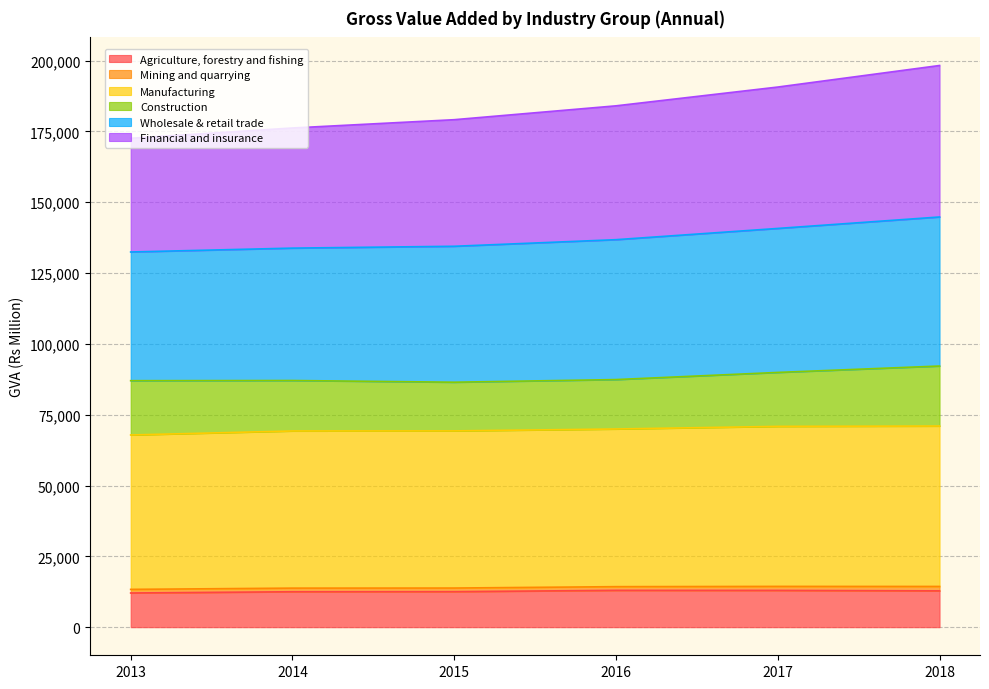

What is the highest value of the Agriculture, forestry and fishing series?

13007